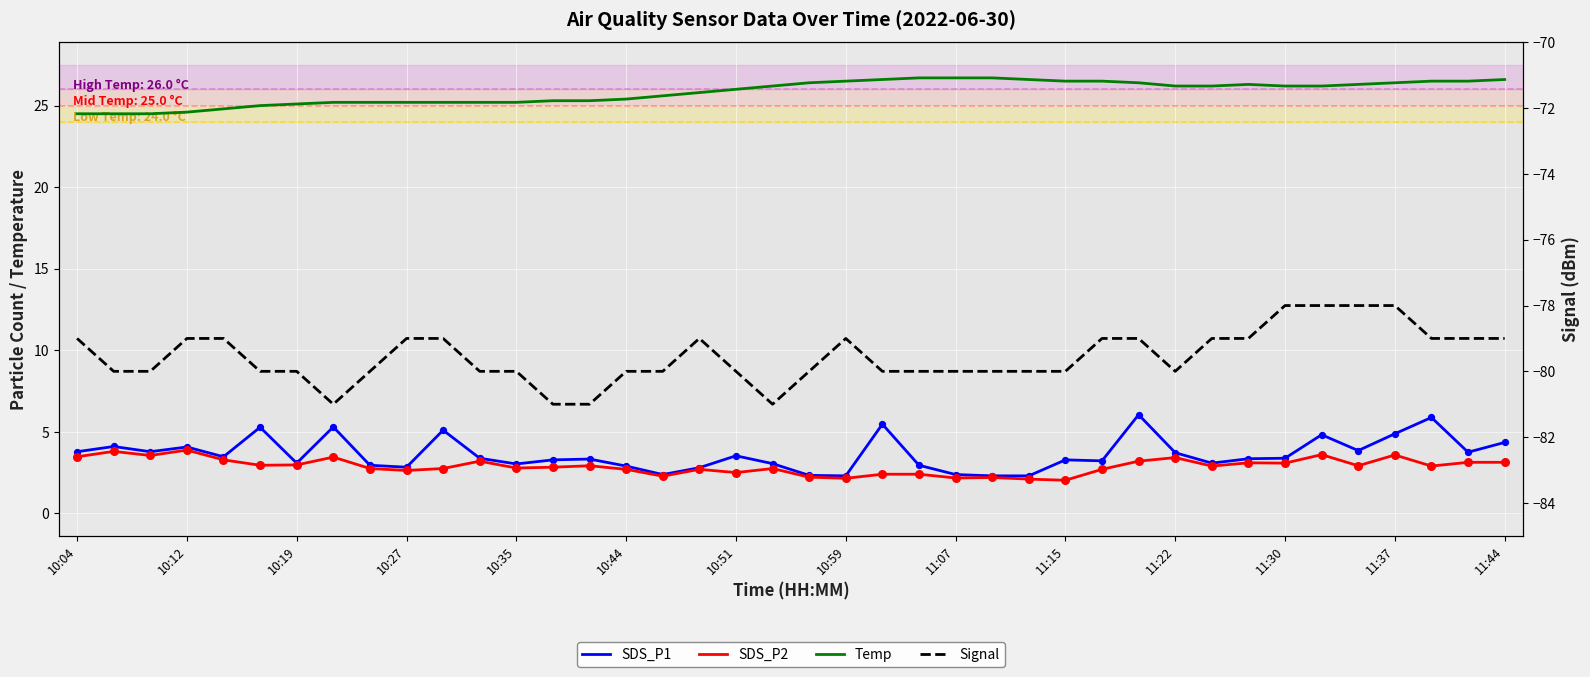

What are all the series names shown in the legend?

SDS_P1, SDS_P2, Temp, Signal